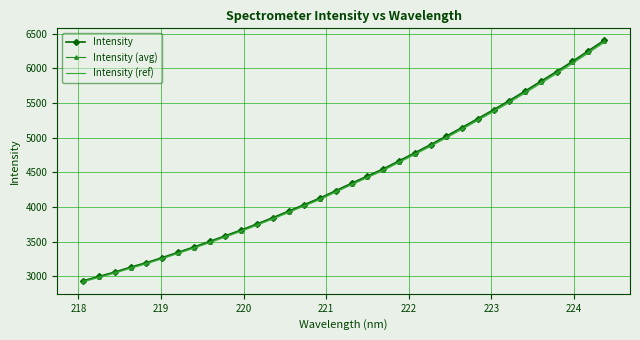

What is the smallest value displayed?

2922.3